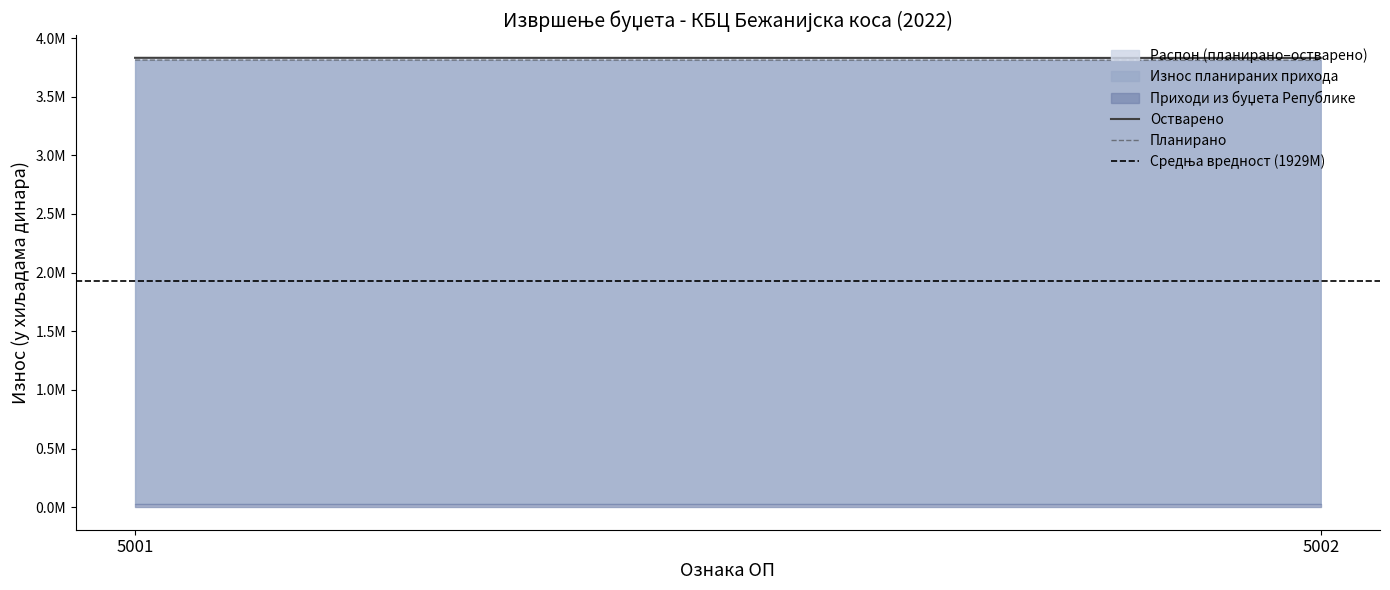

What is the highest value of the Средња вредност (1929M) series?

1929454